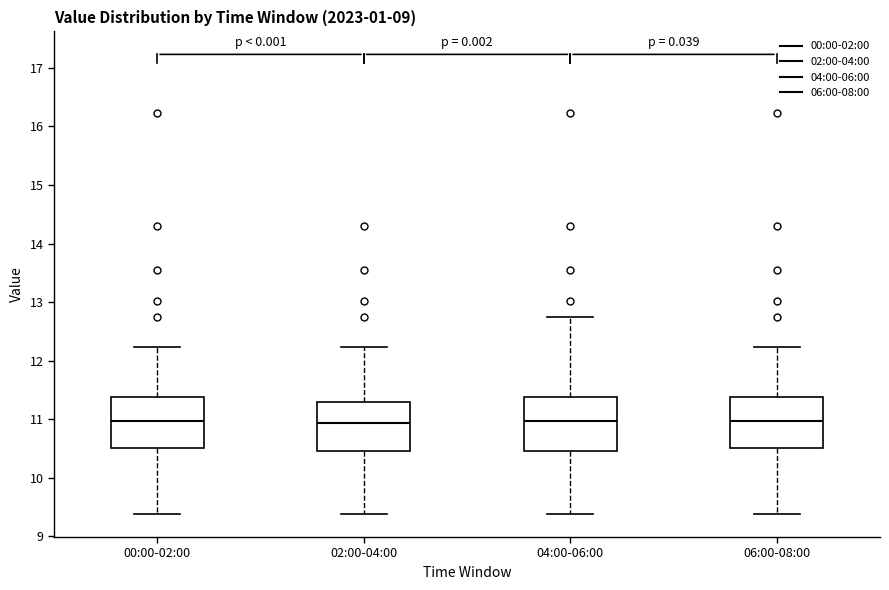

Reading left to right, read every box against the y-axis: the position of its median line, the range the box covers, and the ends of its whiskers. The values are not printed on the chart, so give them approximately, as read against the axis.

00:00-02:00: median 11.0, box 10.5 to 11.4, whiskers 9.4 to 12.2
02:00-04:00: median 10.9, box 10.5 to 11.3, whiskers 9.4 to 12.2
04:00-06:00: median 11.0, box 10.5 to 11.4, whiskers 9.4 to 12.8
06:00-08:00: median 11.0, box 10.5 to 11.4, whiskers 9.4 to 12.2